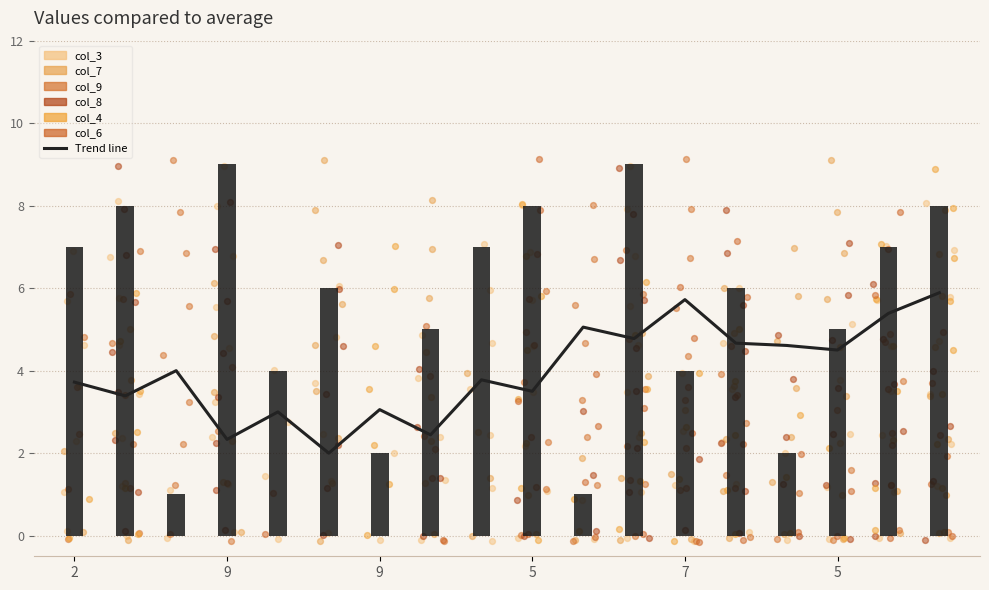

Which series has the largest Y range (max minus min)?

col_7